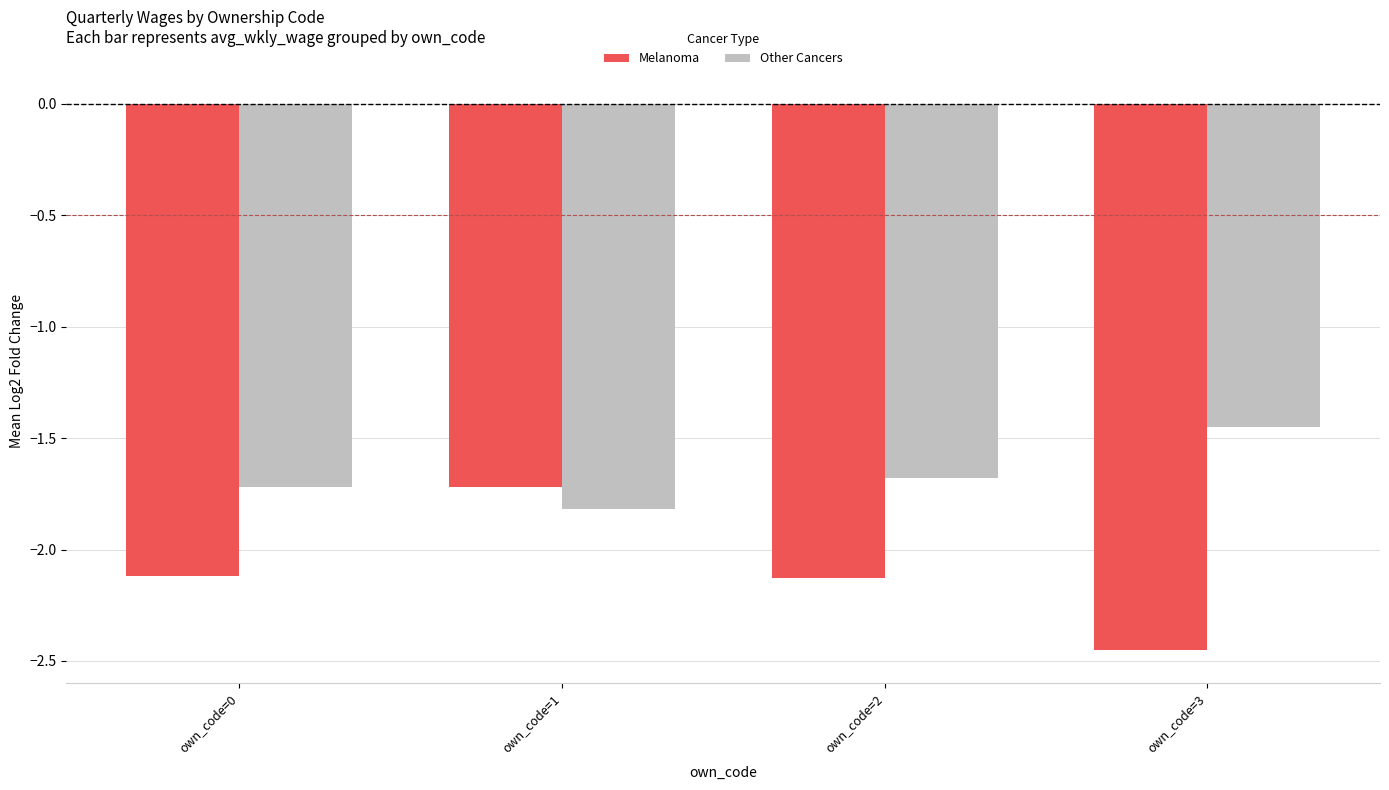

What are all the series names shown in the legend?

Melanoma, Other Cancers